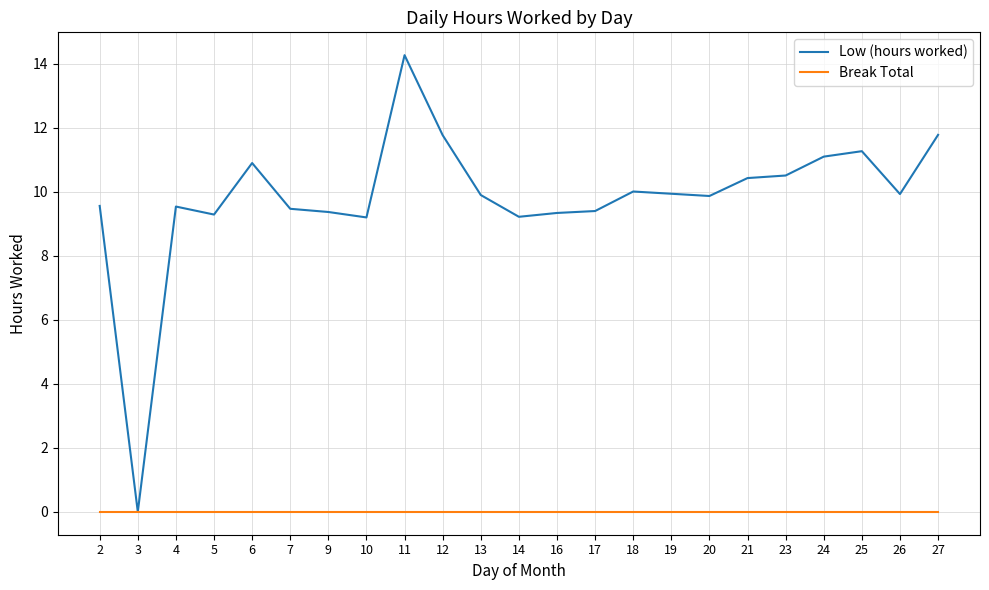

What are all the series names shown in the legend?

Low (hours worked), Break Total